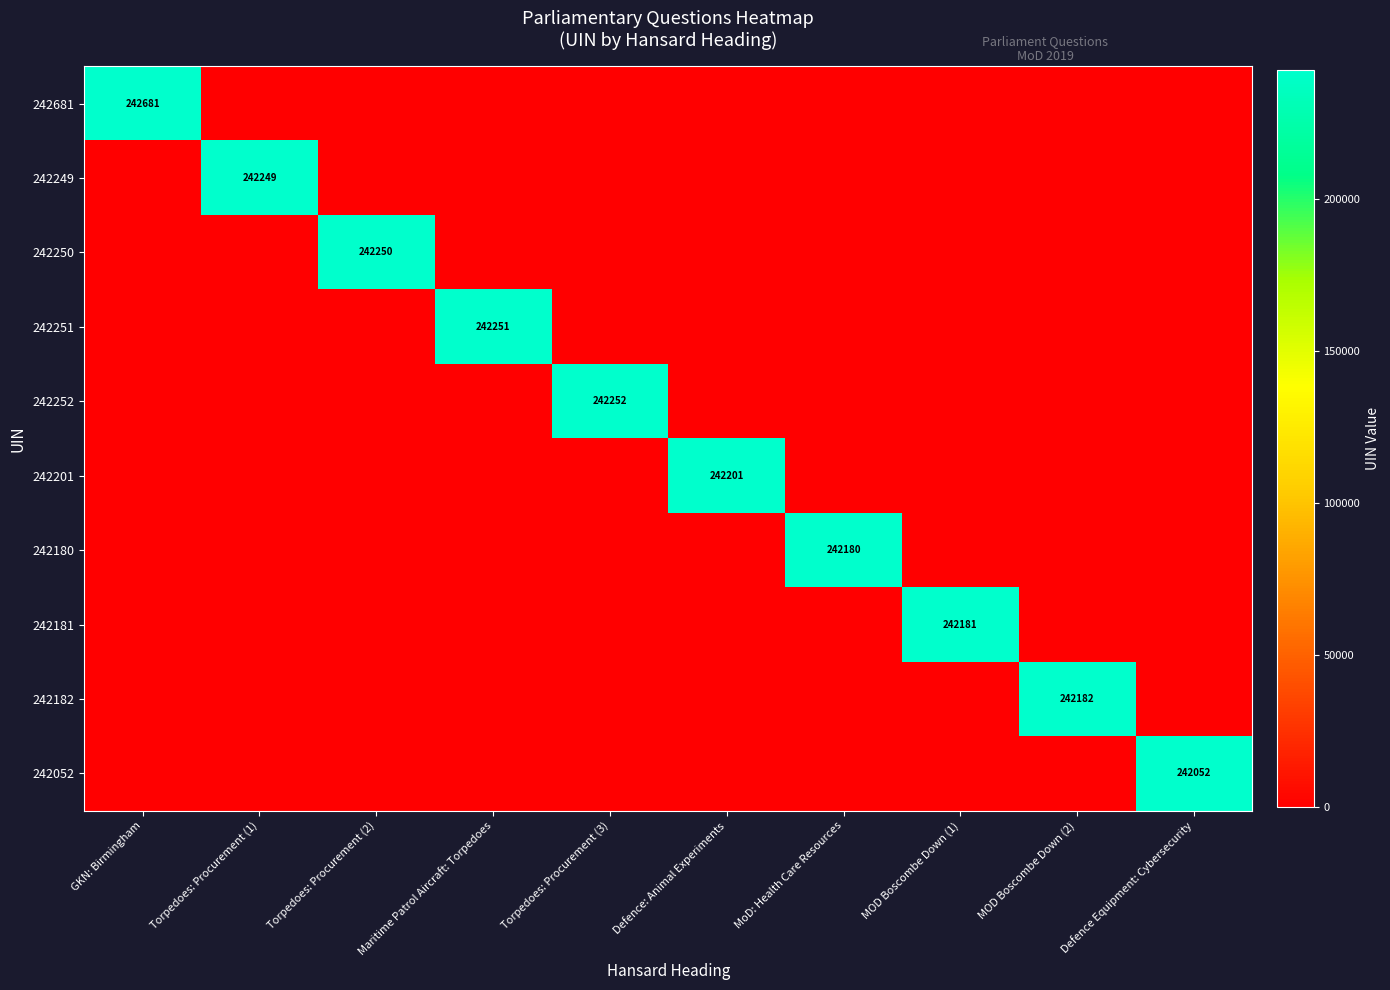

Which category has the lowest value across all series?

Torpedoes: Procurement (1)